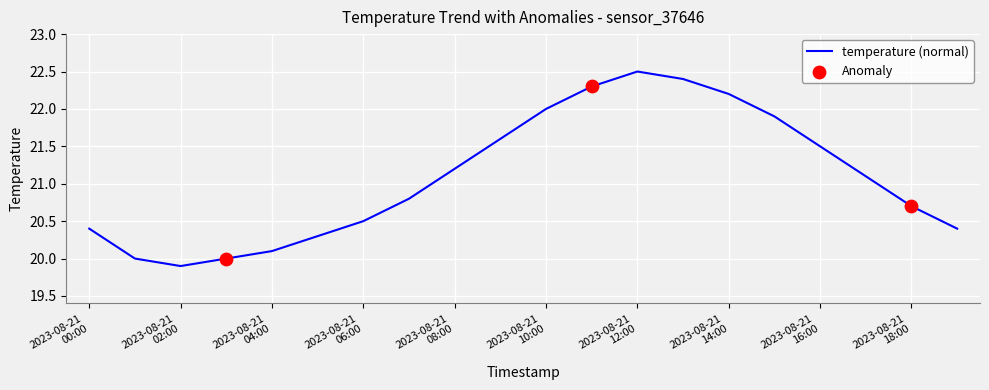

What is the difference between the maximum and minimum values?

2.6